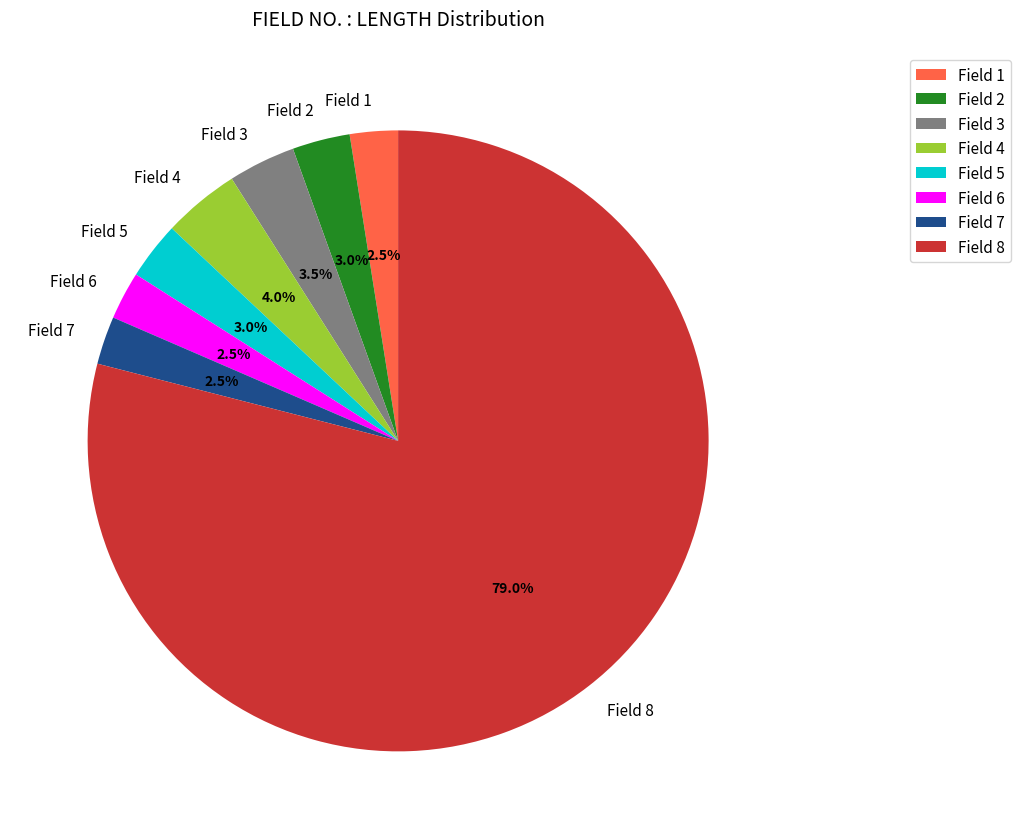

Is the sum of Field 3 and Field 6 greater than half?

No